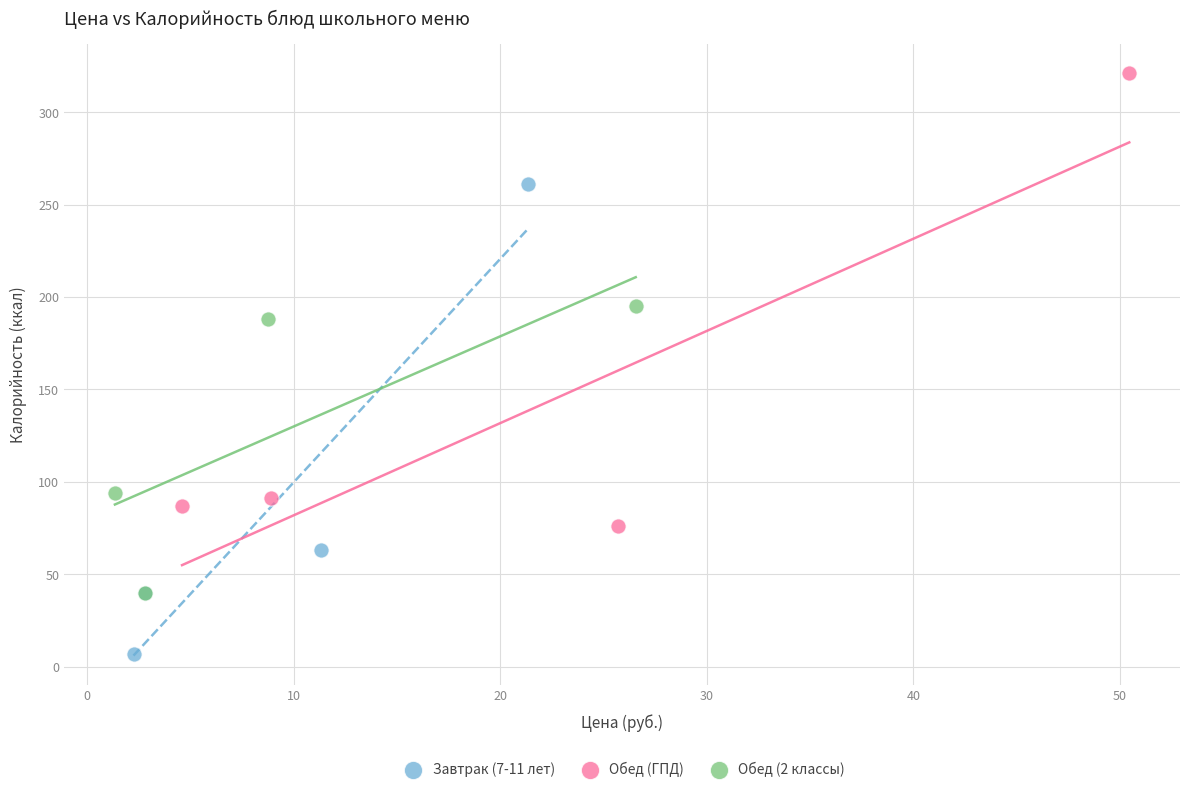

Which series has the largest Y range (max minus min)?

Завтрак (7-11 лет)